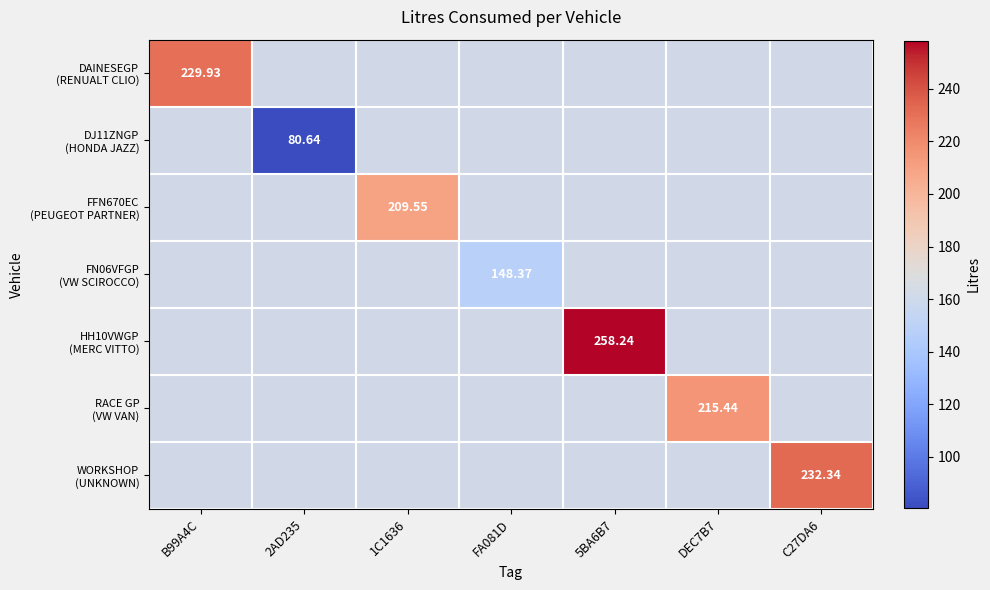

How many series are shown in this chart?

7